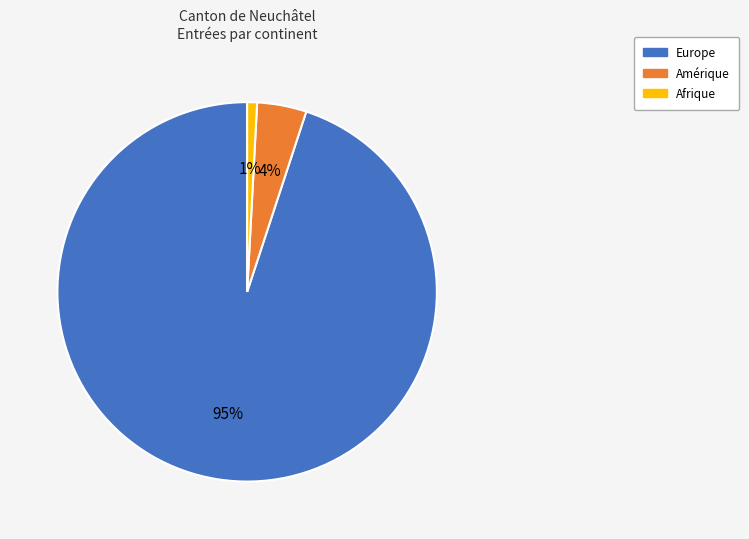

Count the number of slices in the pie.

3